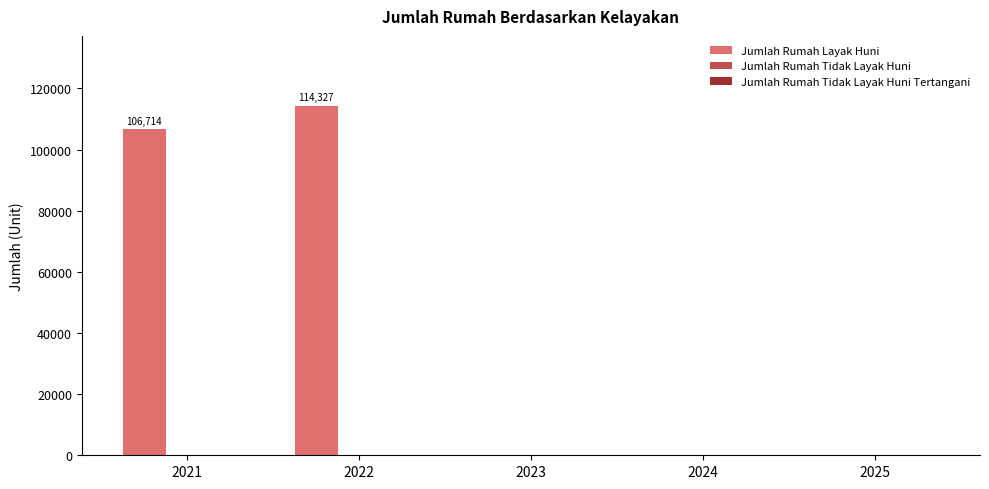

Which category has the highest value across all series?

2022